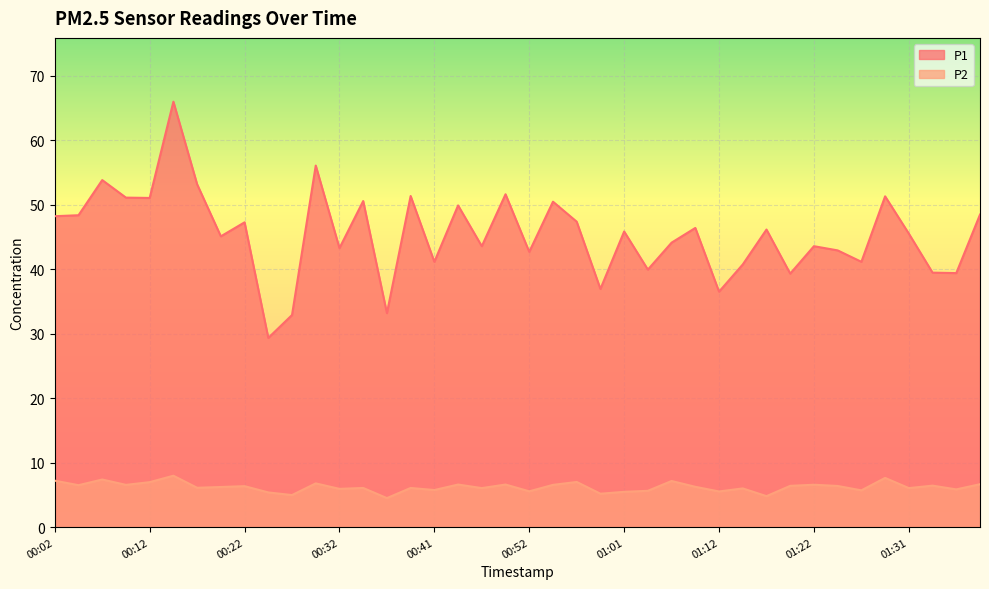

Does the chart display data point markers on the line(s)?

No